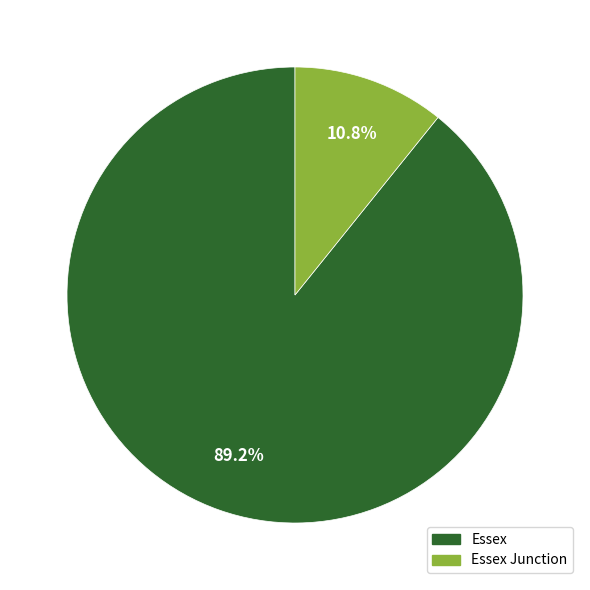

Is there a majority slice in this chart?

Yes